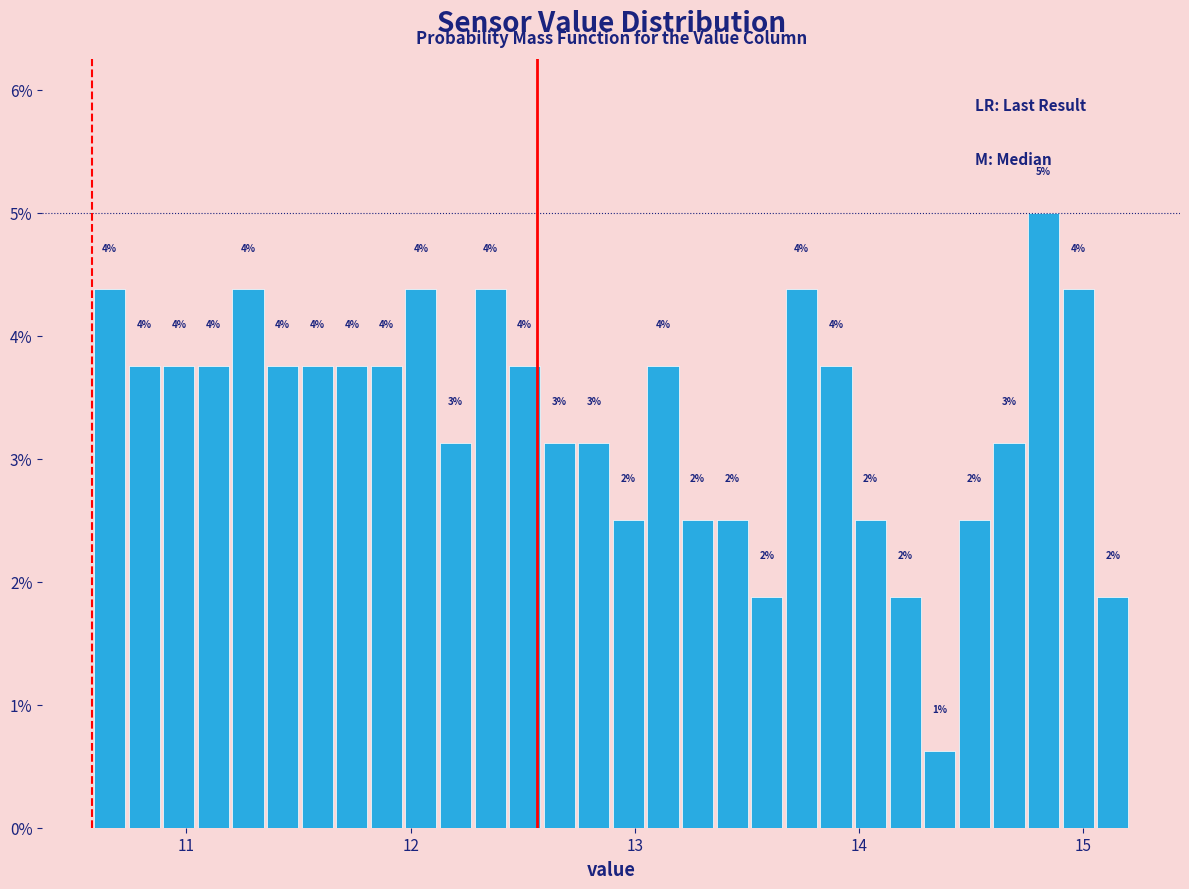

Around what value on the x-axis is the tallest bar? Give the approximate position of its centre, as read against the axis.

14.8